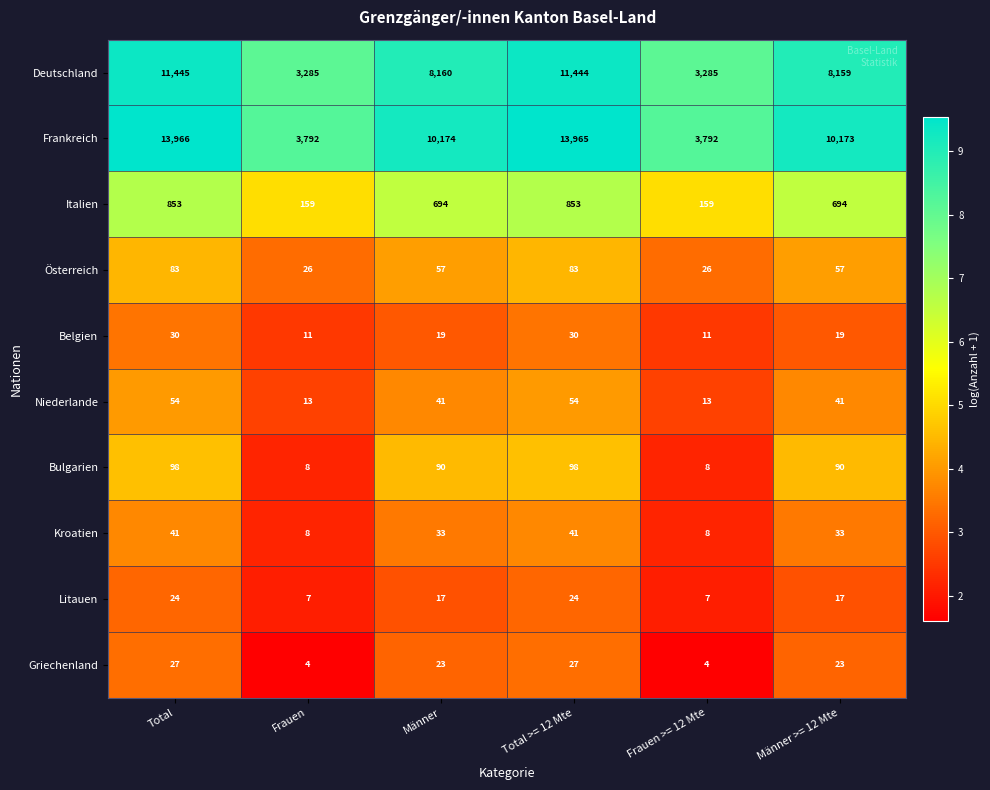

At Männer, list the series in order from smallest to largest.

Litauen, Belgien, Griechenland, Kroatien, Niederlande, Österreich, Bulgarien, Italien, Deutschland, Frankreich